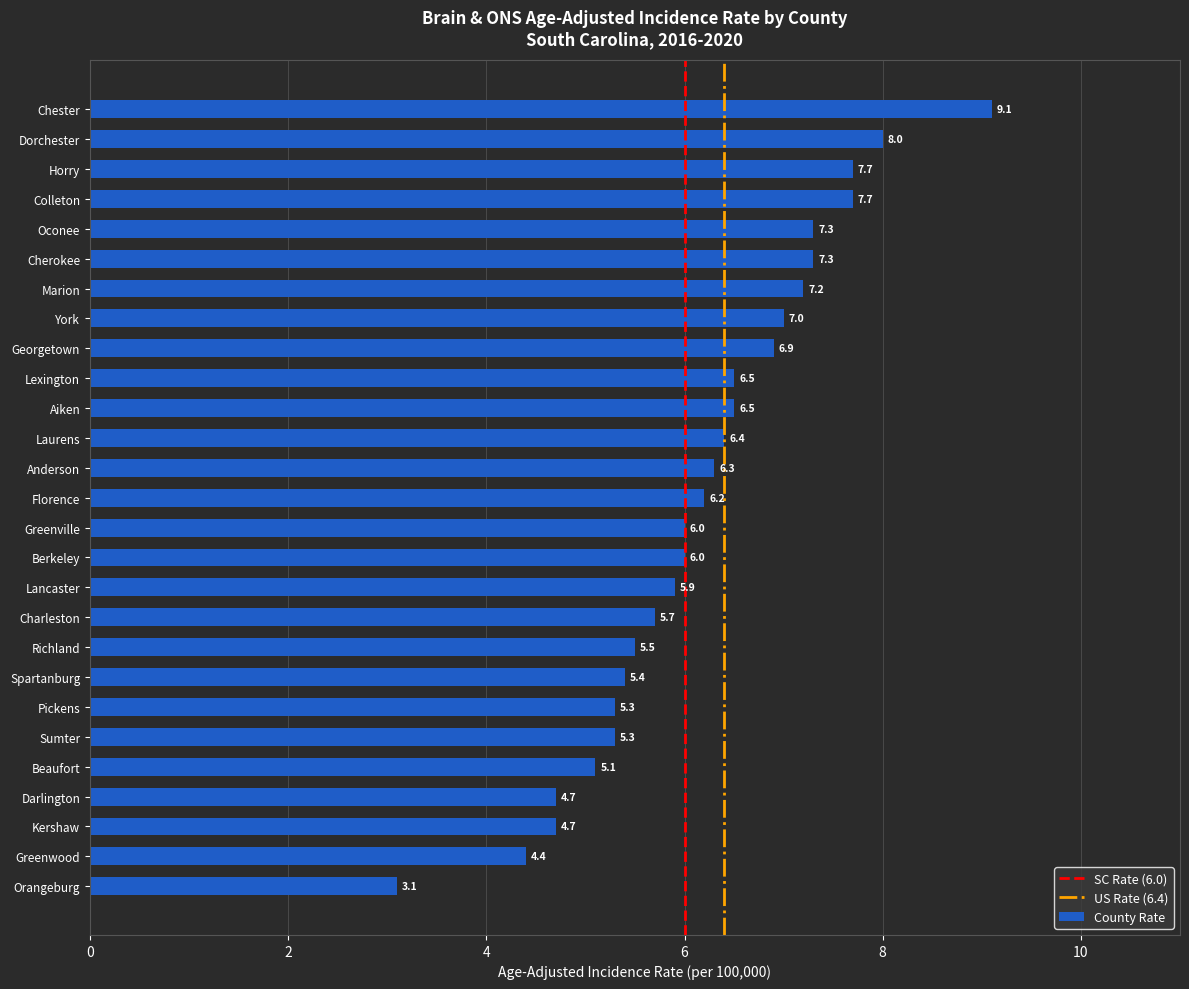

What is the sum of the values at Oconee and Orangeburg?

10.4